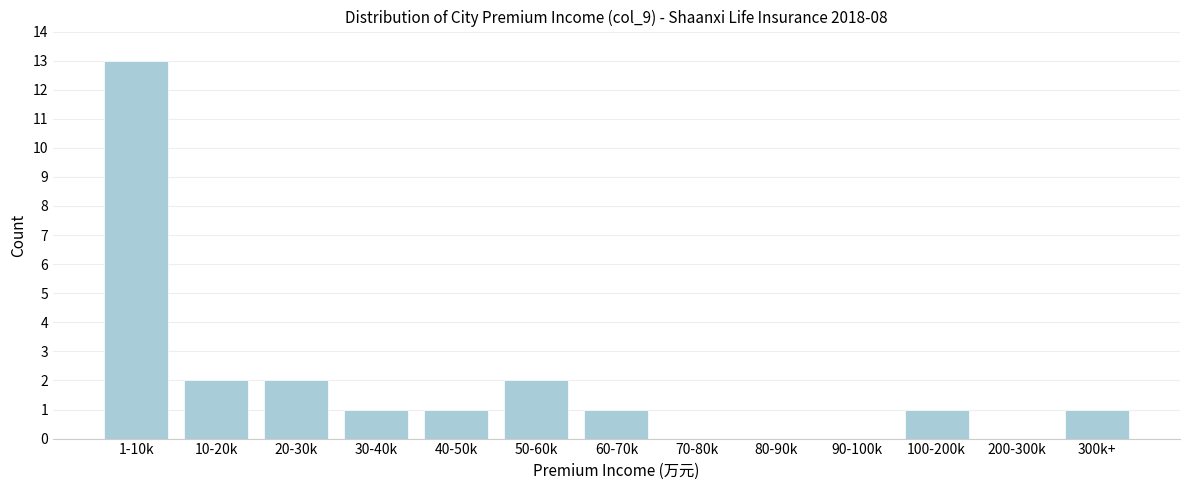

Reading right to left, what are all the values shown in this chart?

300k+=1	200-300k=0	100-200k=1	90-100k=0	80-90k=0	70-80k=0	60-70k=1	50-60k=2	40-50k=1	30-40k=1	20-30k=2	10-20k=2	1-10k=13